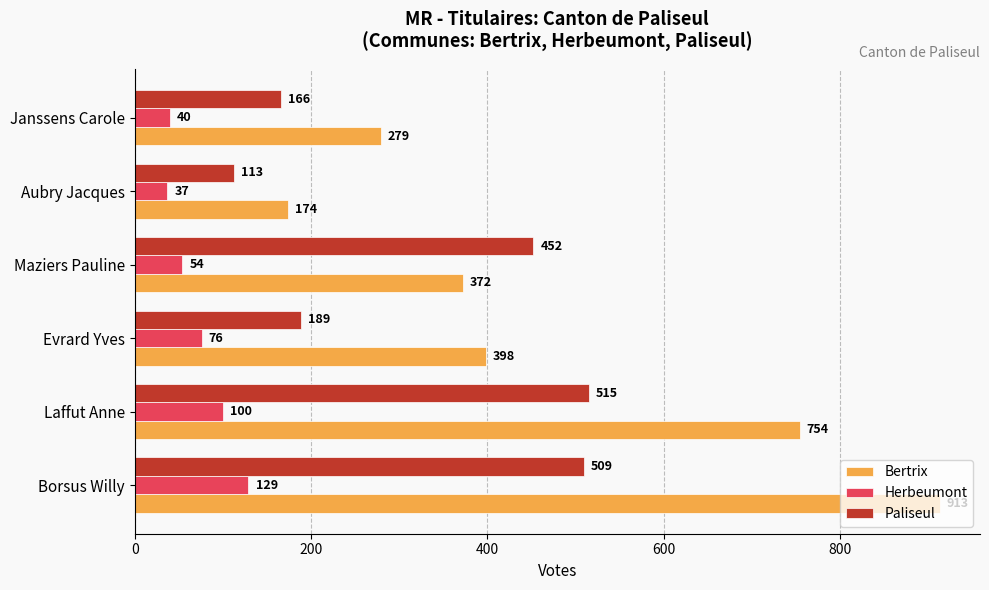

What value does the Herbeumont series have at Maziers Pauline, to the nearest 10?

50